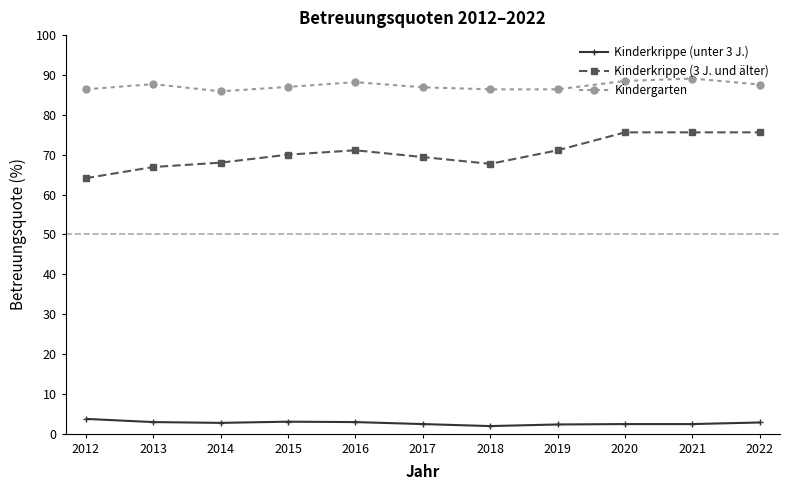

Count the number of categories in the chart.

11